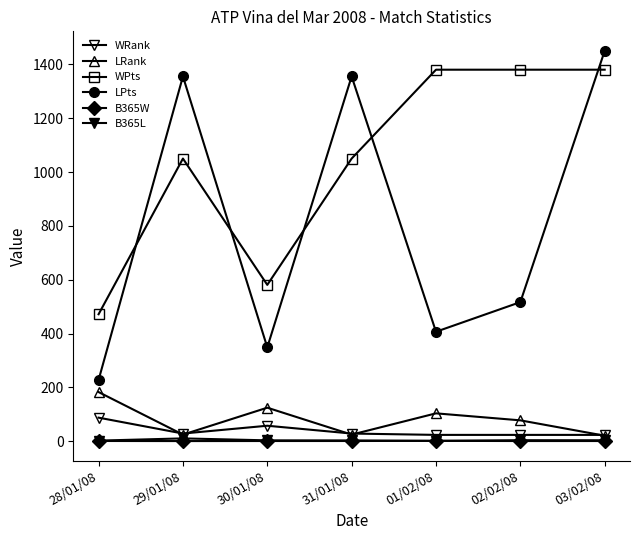

Is this an area chart (filled region under the line)?

No